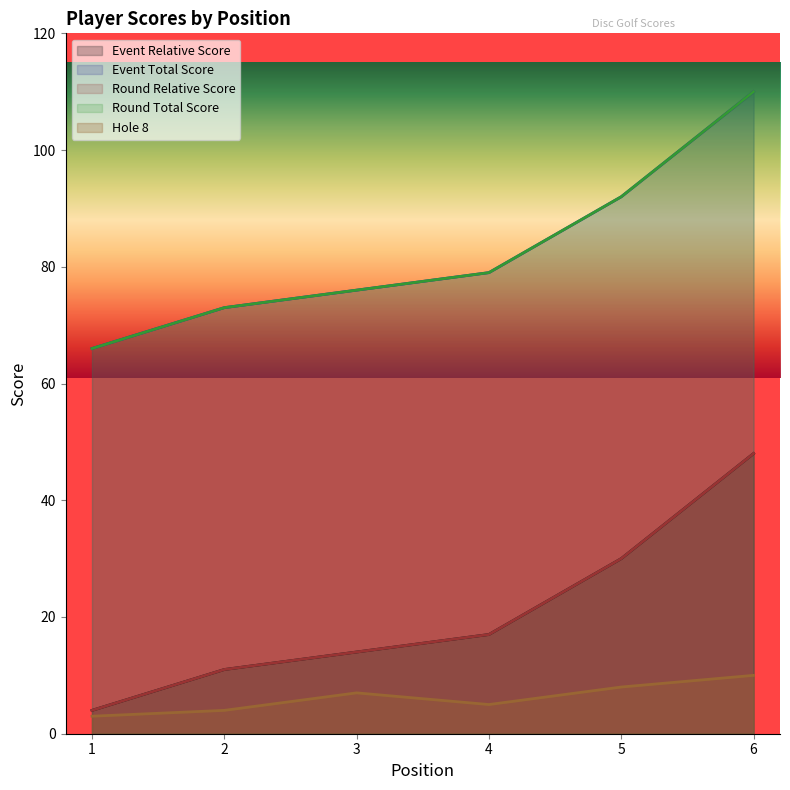

What is the sum of the hole_8 values at 3 and 2?

11